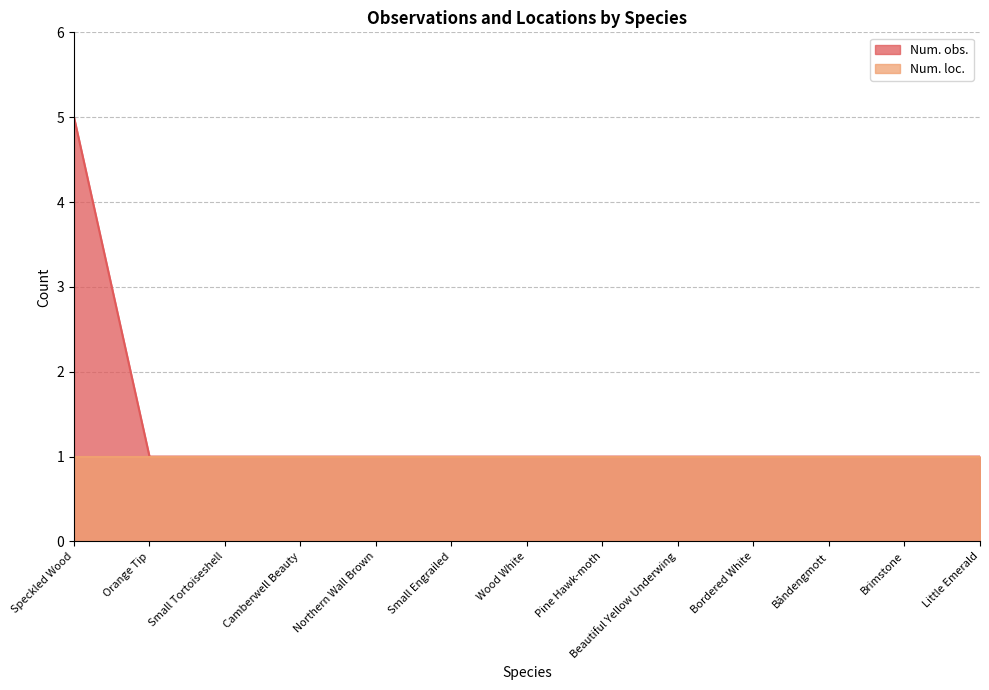

How many values are between 1 and 2?

12